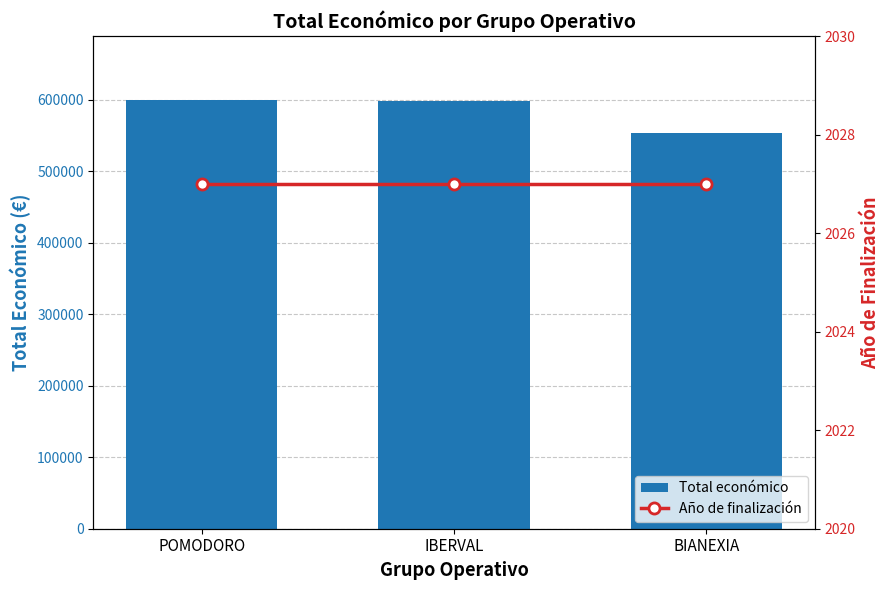

Reading left to right, what are all the values shown in this chart?

Total económico: 599540	598303	553196
Año de finalización: 2027	2027	2027